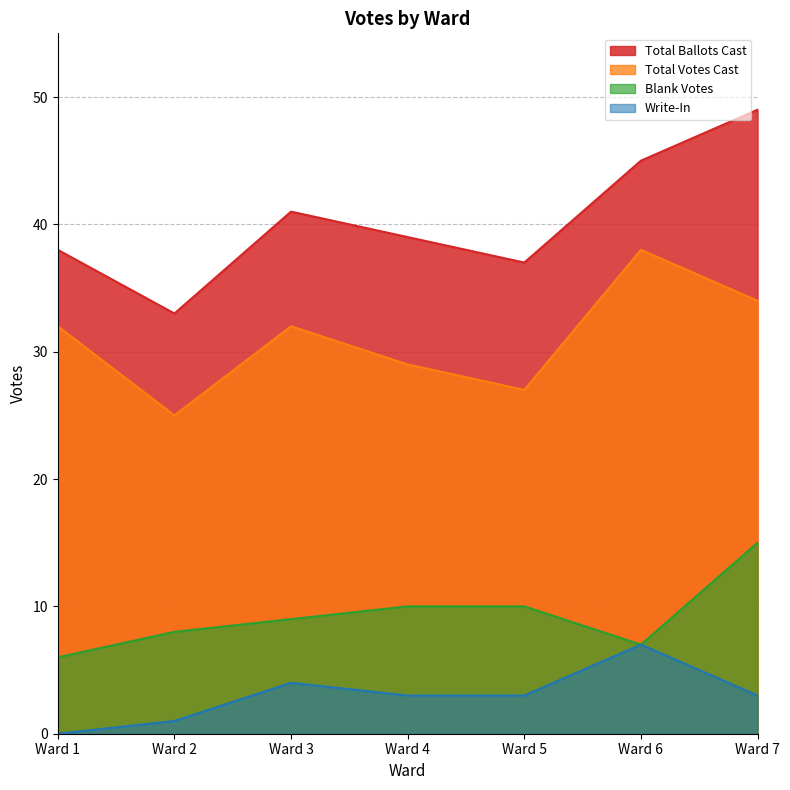

True or false: Total Votes Cast and Total Ballots Cast cross at least once.

False